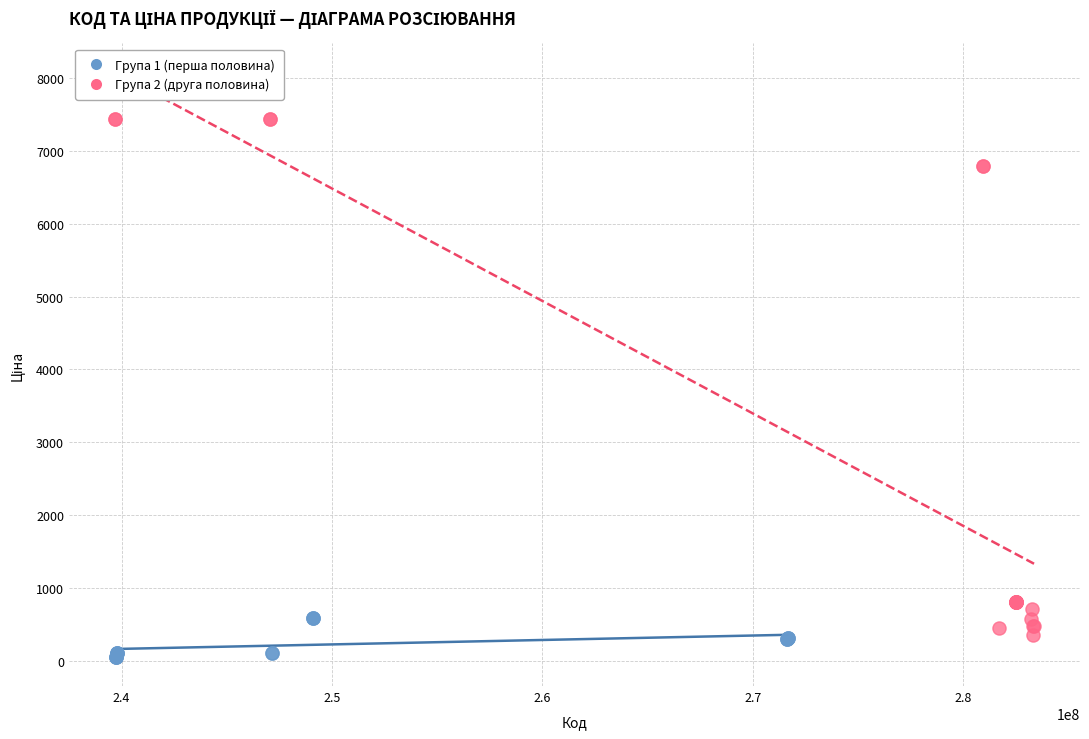

What are all the series names shown in the legend?

Група 1 (перша половина), Група 2 (друга половина)